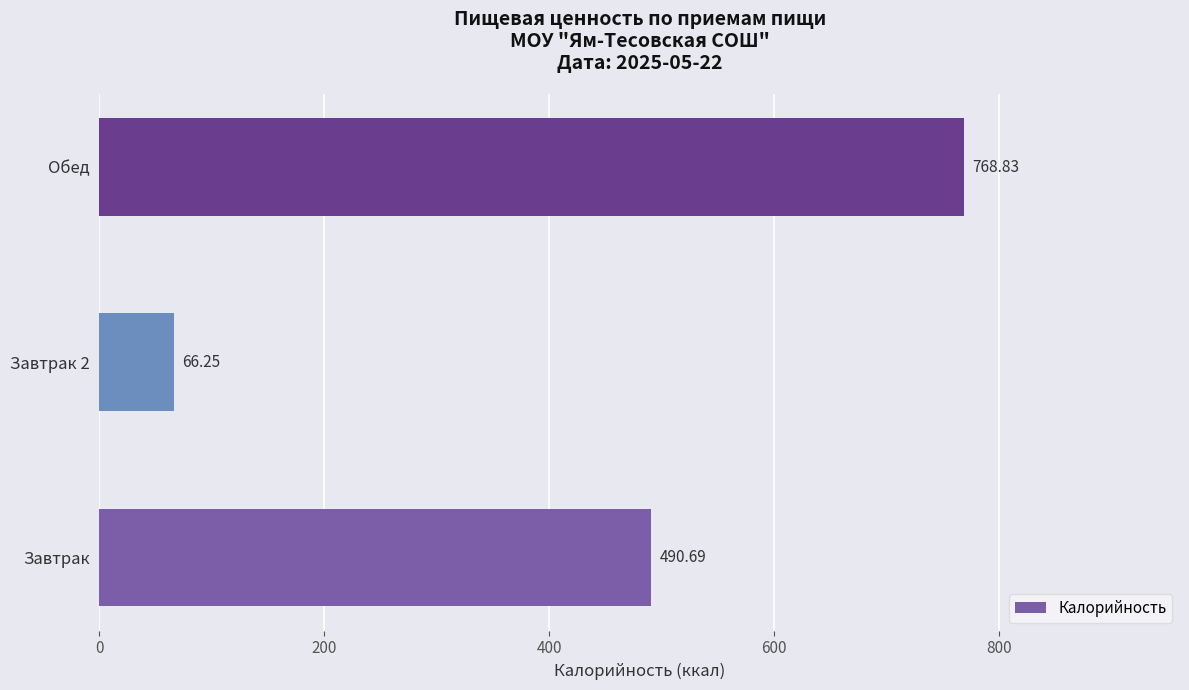

Rank the categories by value from lowest to highest.

Завтрак 2, Завтрак, Обед